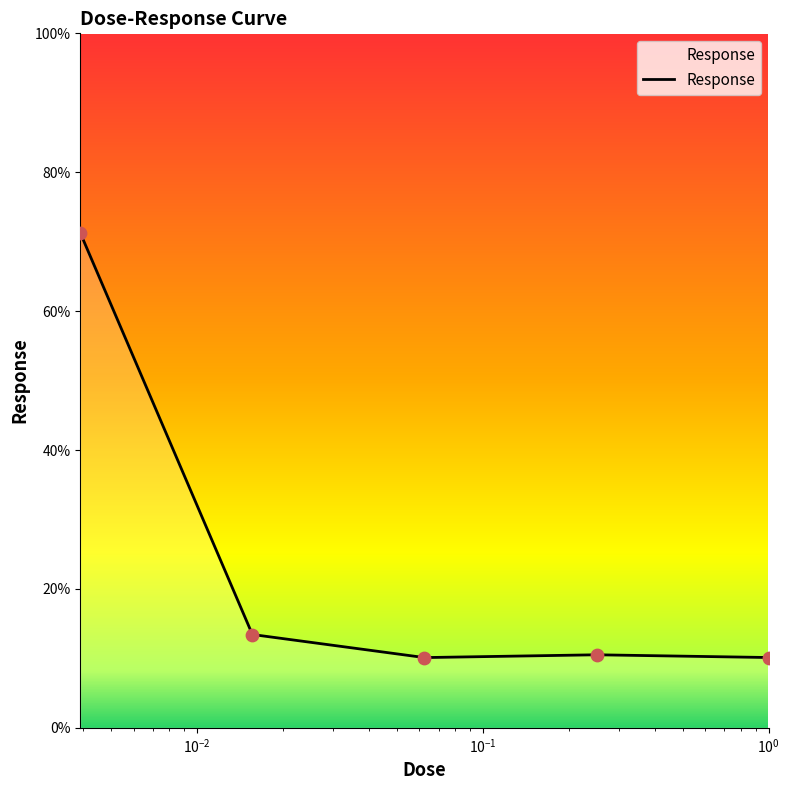

What is the minimum value shown in the chart?

10.1